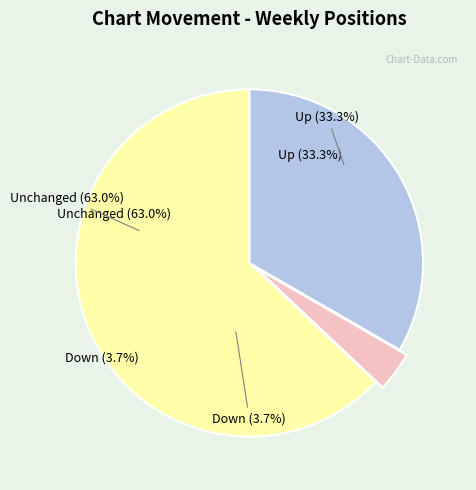

Which slice is the smallest?

down